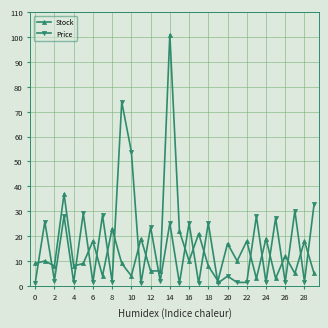

What is the smallest value displayed?

1.1